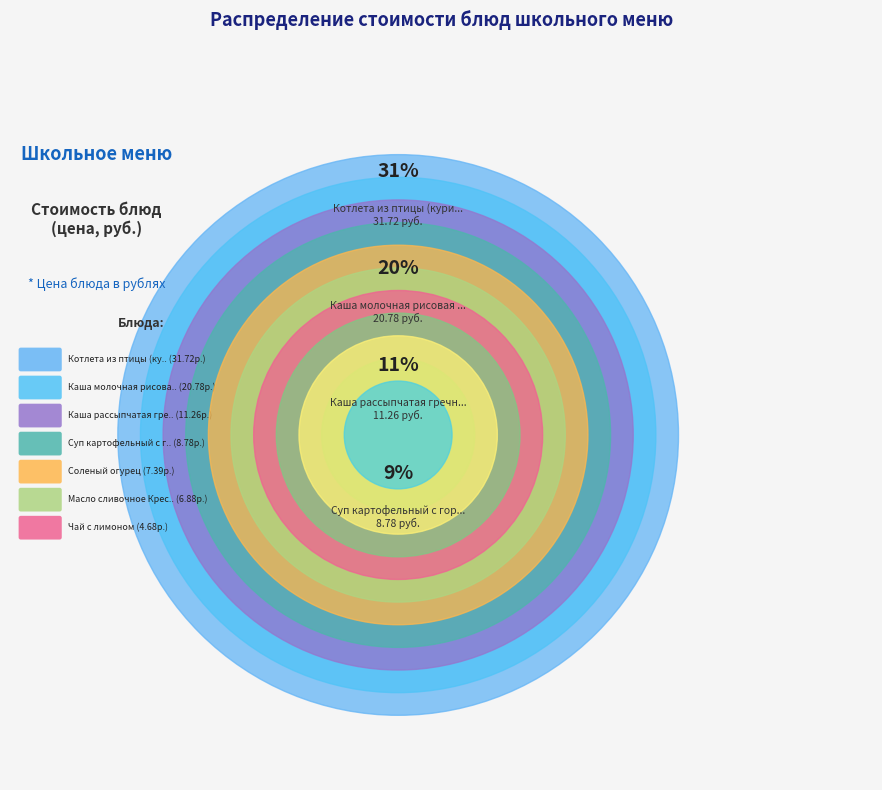

How much of the chart is everything except Соленый огурец?

92.8%